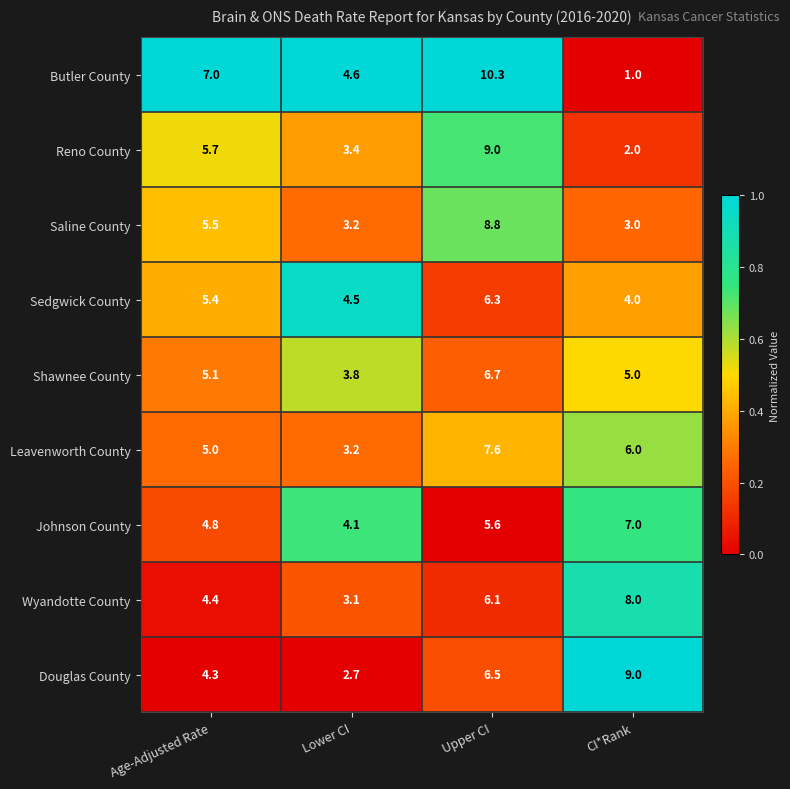

What is the sum of all Butler County values?

22.9